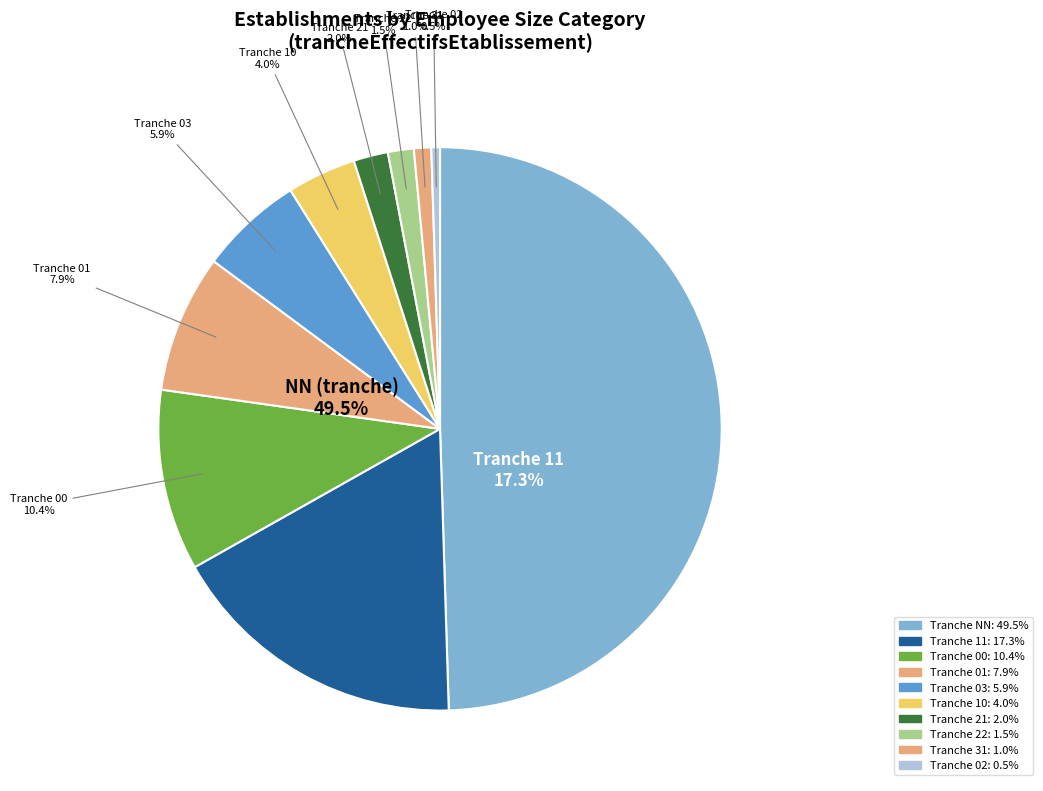

What is the smallest slice in the pie chart?

02